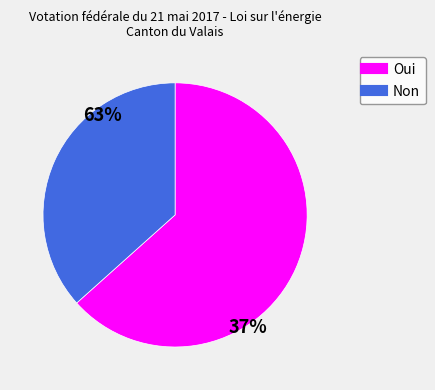

Does any single category account for the majority?

Yes